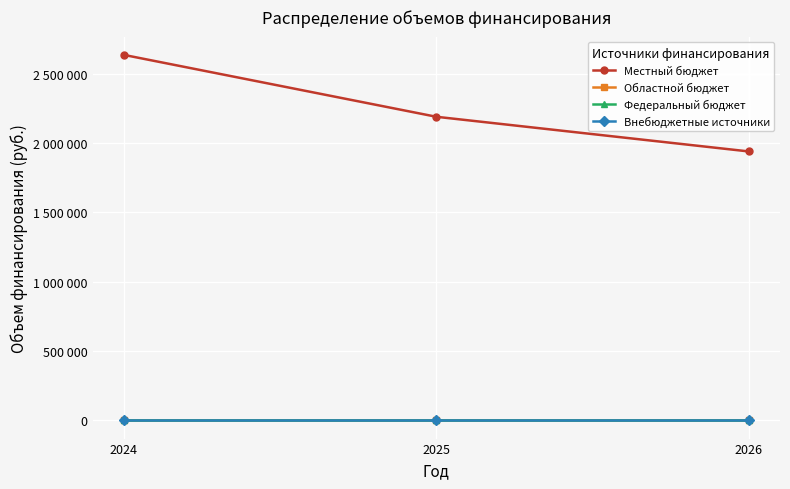

Which category has the highest value across all series?

2024